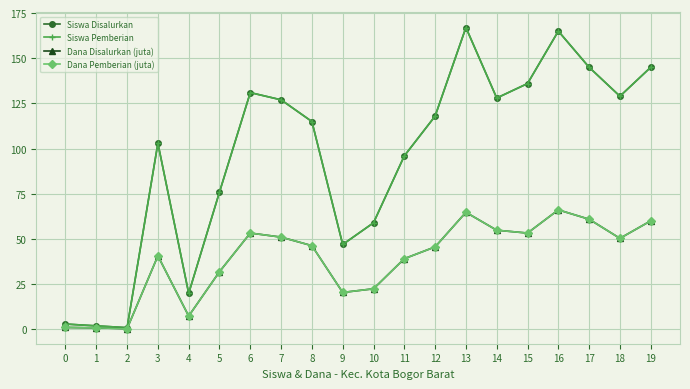

True or false: Siswa Disalurkan and Siswa Pemberian cross at least once.

False